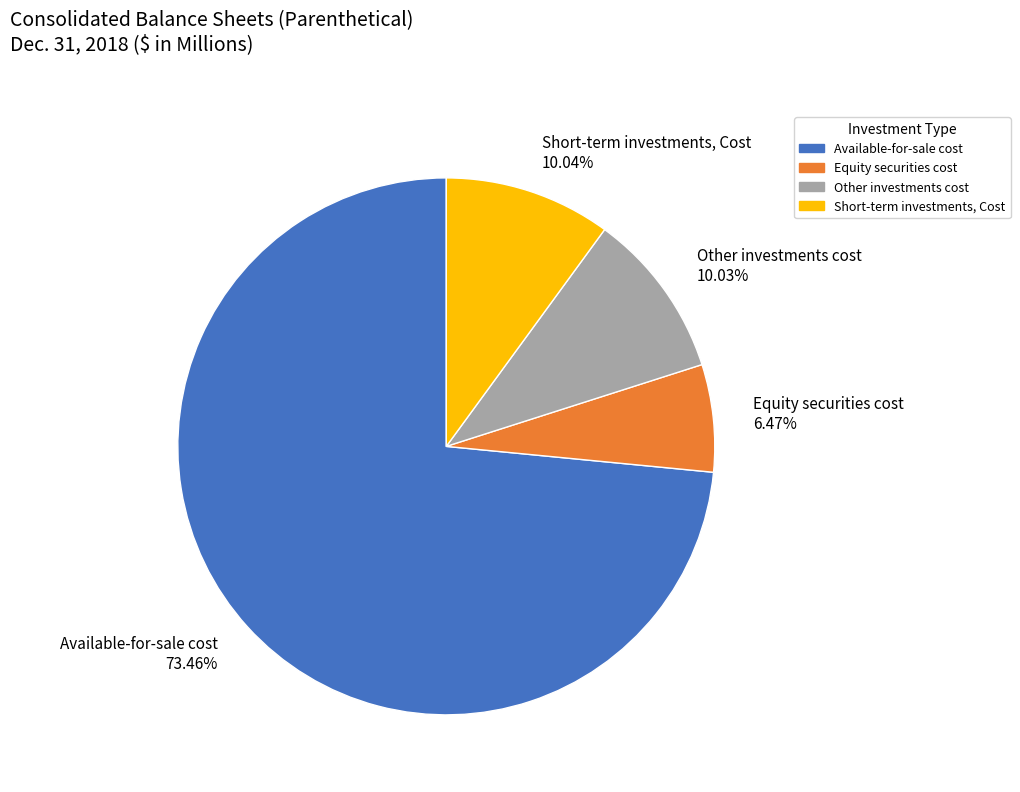

The Other investments cost slice represents 24% of the pie. True or false?

False